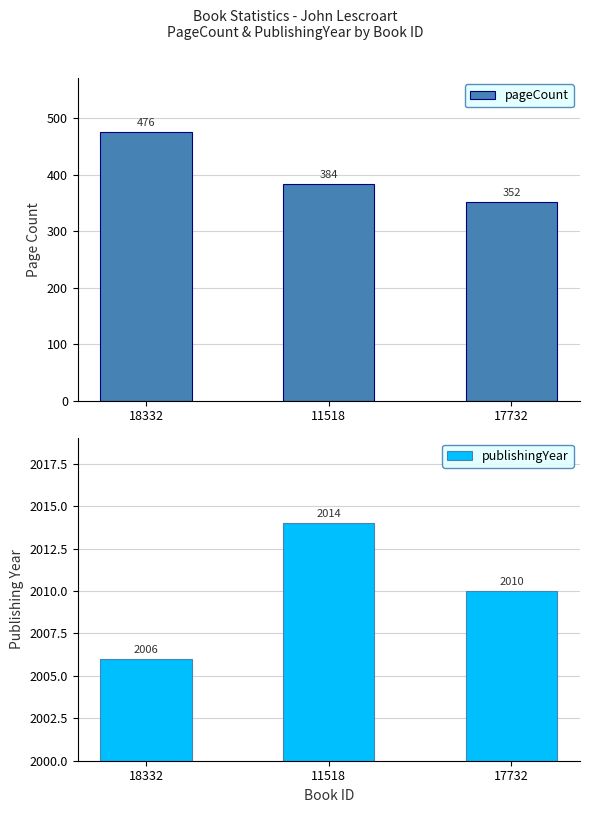

Between 17732 and 11518, which is larger?

11518